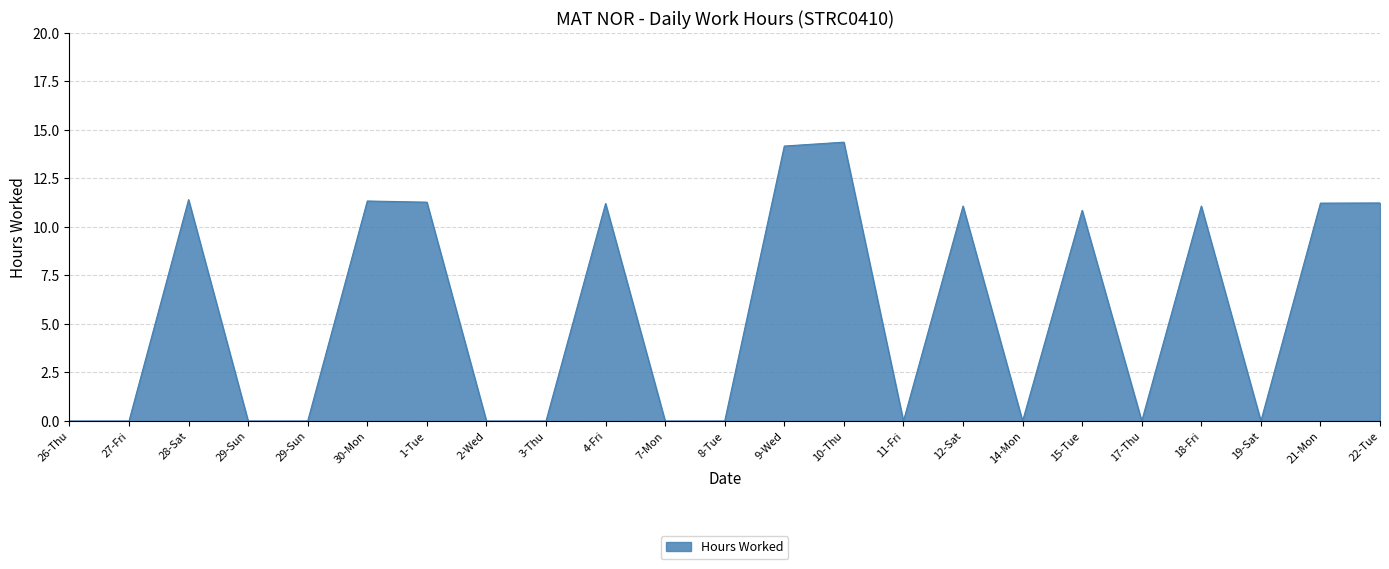

True or false: the data shows 11.2 at 21-Mon.

True